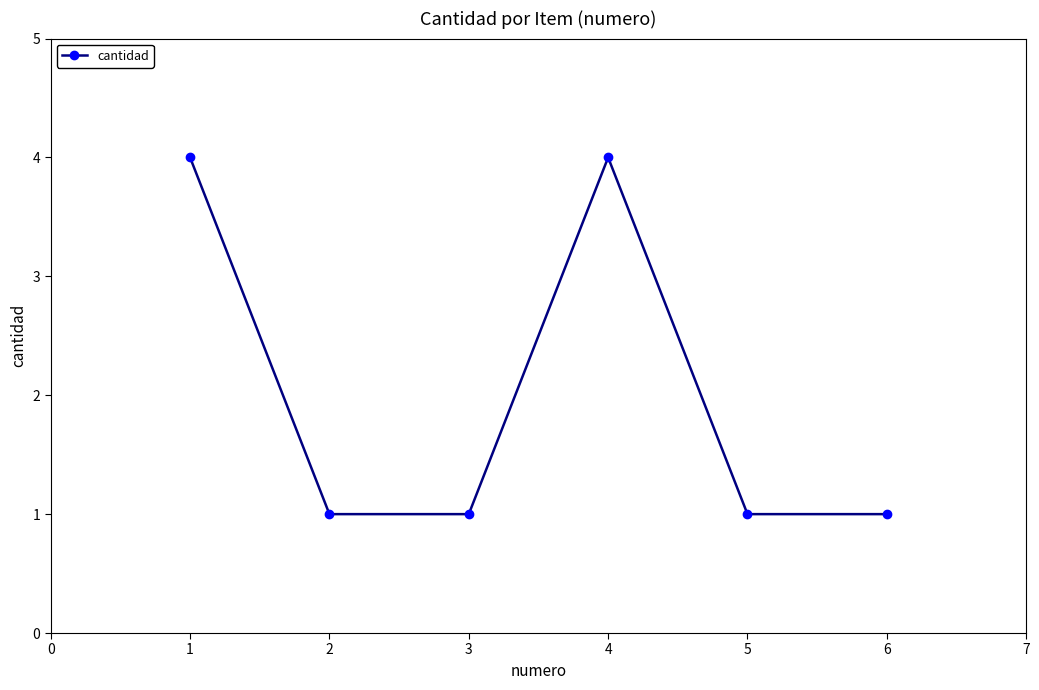

What is the value of the 6th point from the left?

1